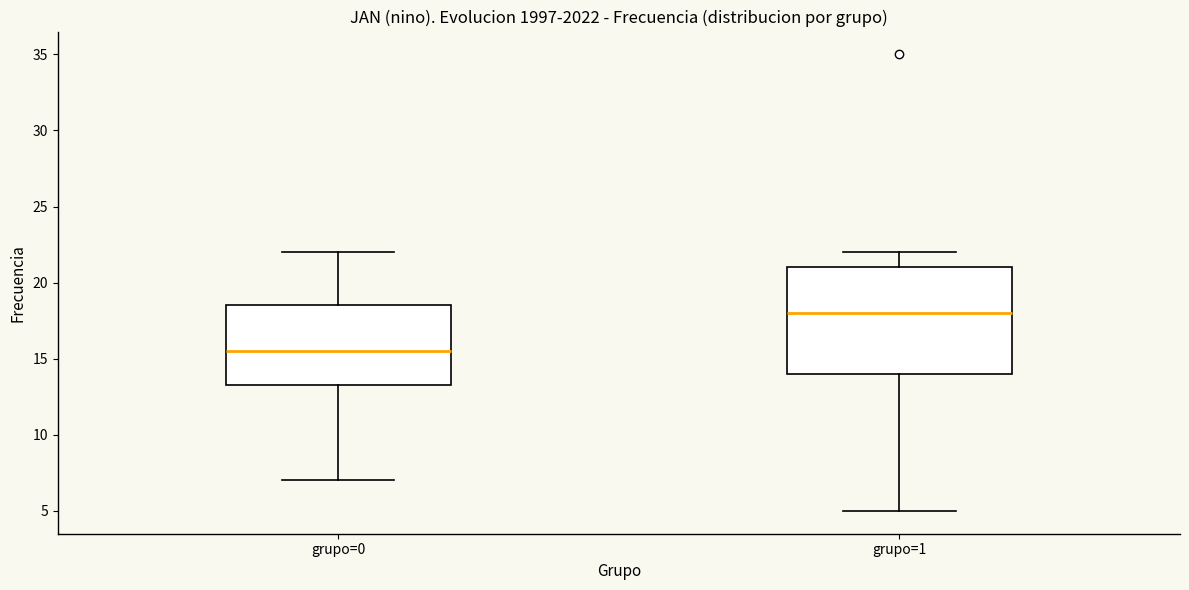

Reading left to right, read every box against the y-axis: the position of its median line, the range the box covers, and the ends of its whiskers. The values are not printed on the chart, so give them approximately, as read against the axis.

grupo=0: median 15.5, box 13.5 to 18.5, whiskers 7.0 to 22.0
grupo=1: median 18.0, box 14.0 to 21.0, whiskers 5.0 to 22.0